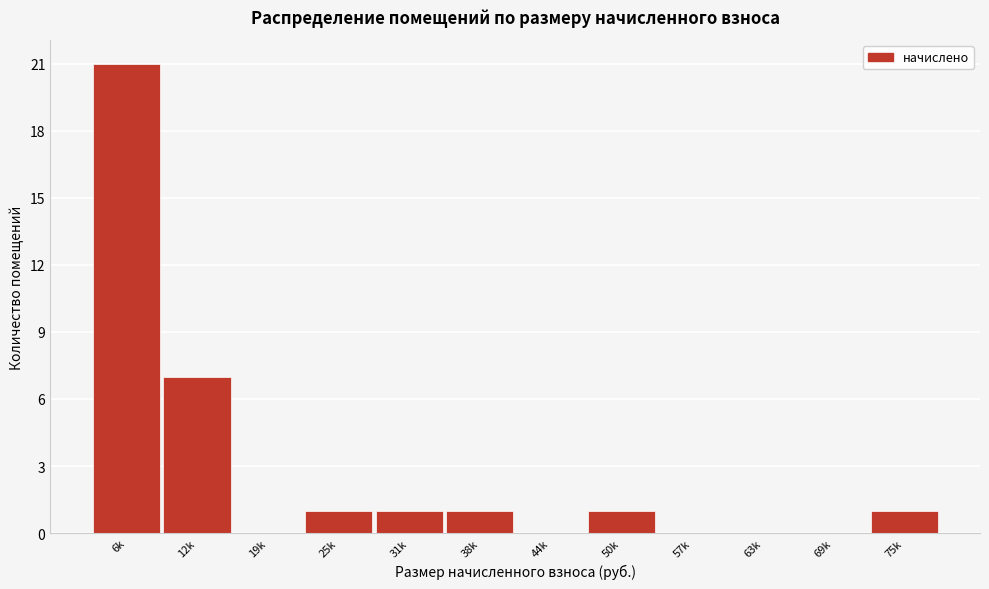

Reading left to right, extract all data points from this chart.

6k=21	12k=7	19k=0	25k=1	31k=1	38k=1	44k=0	50k=1	57k=0	63k=0	69k=0	75k=1